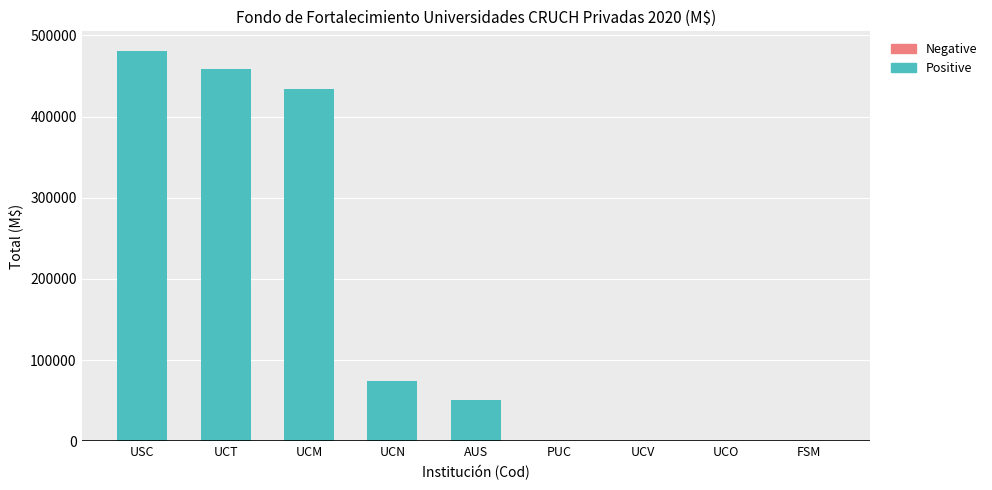

True or false: the data shows 434340 at UCM.

True